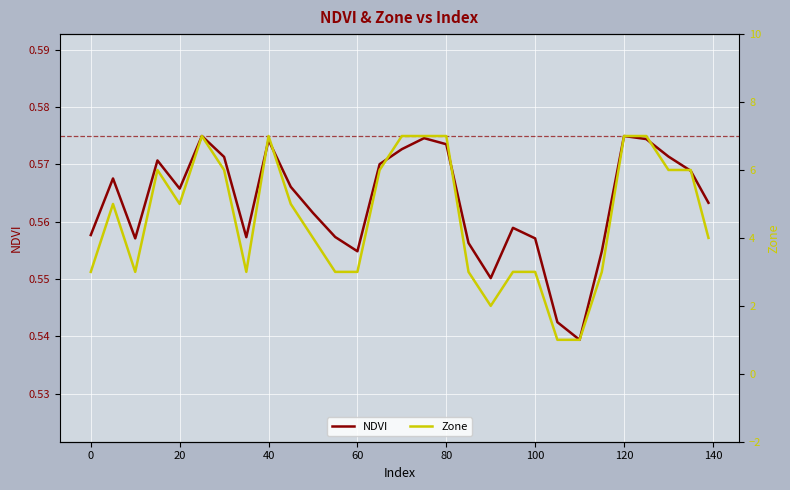

At 120, list the series in order from largest to smallest.

Zone, NDVI